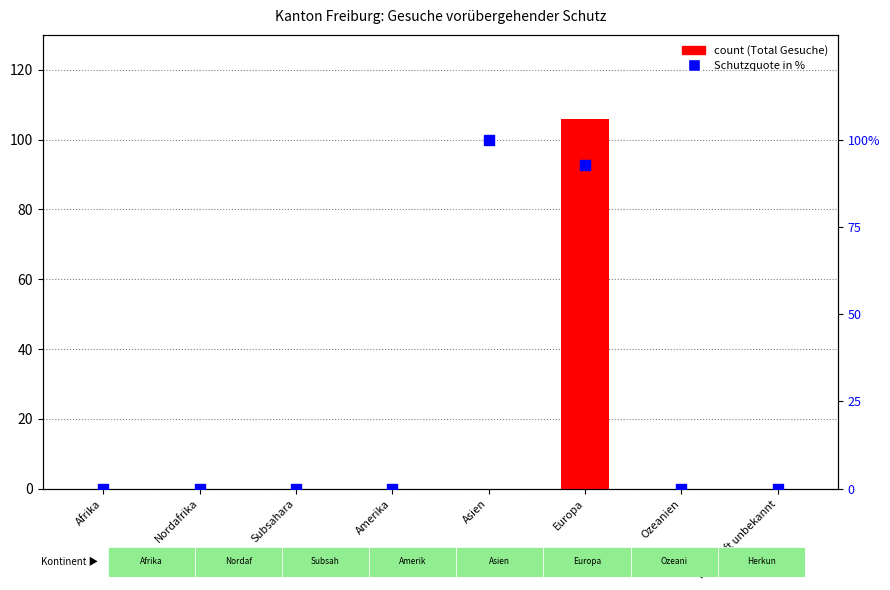

Which series reaches the minimum Y coordinate?

count